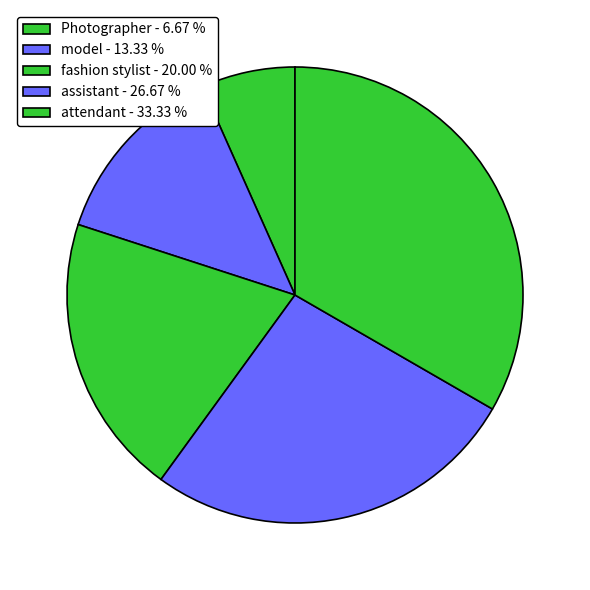

Which has a higher value, Photographer or model?

model